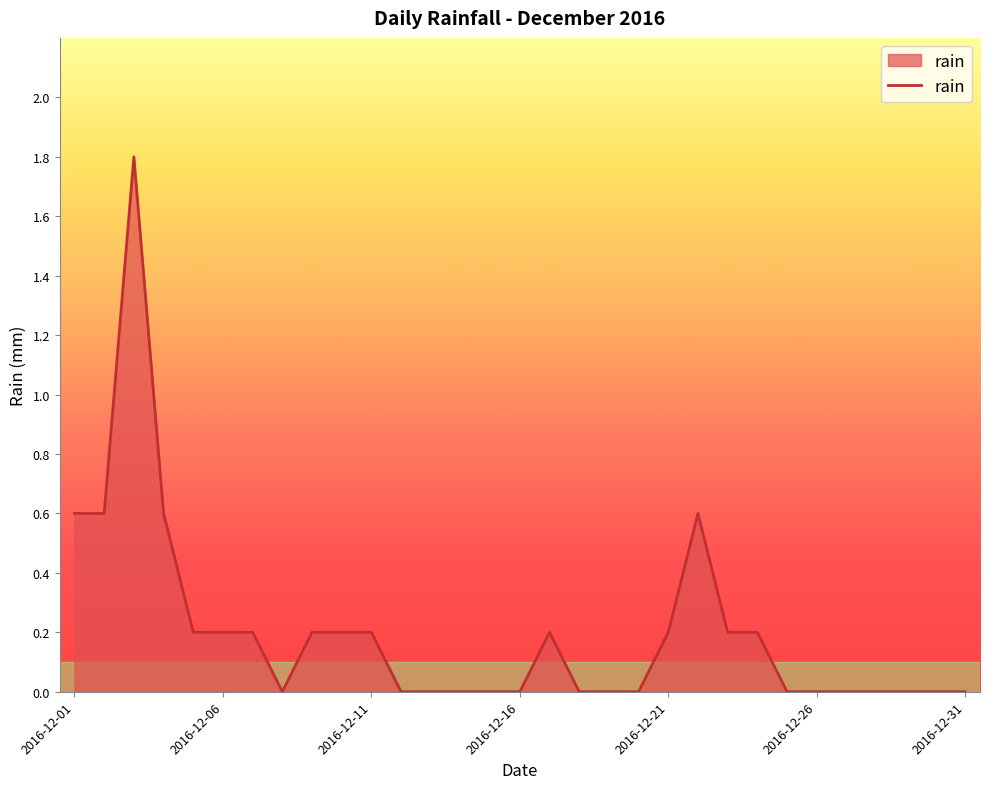

What is the difference between the maximum and minimum values?

1.8